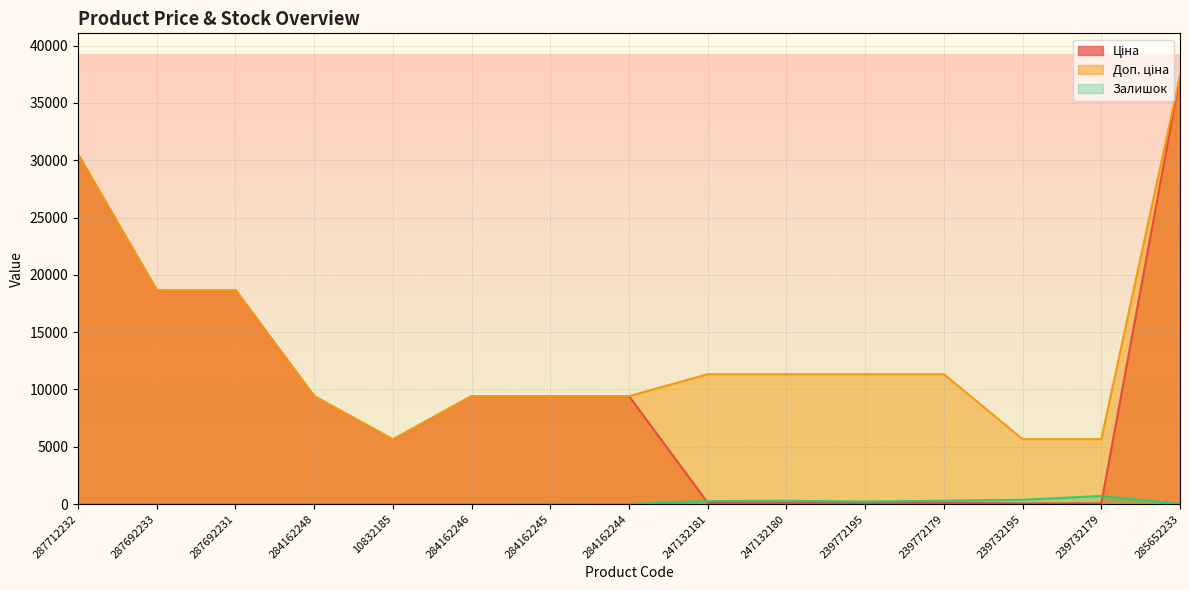

Where do Залишок and Ціна first cross each other?

284162244 and 247132181